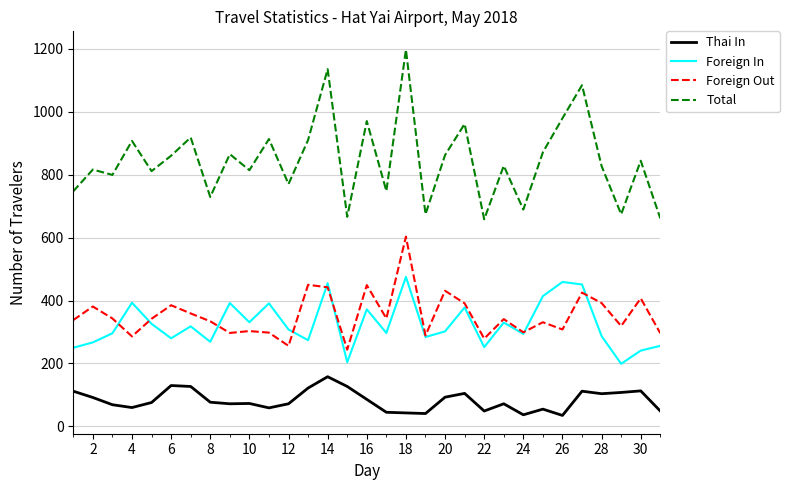

True or false: Total and Foreign In intersect in this chart.

False